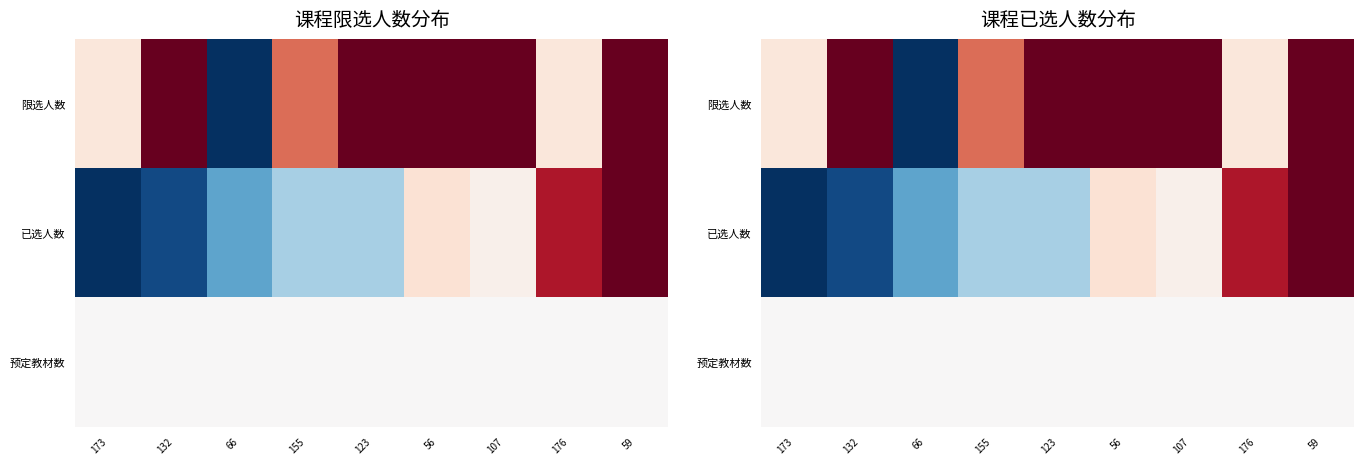

What is the approximate value of 已选人数 at 59?

1.0